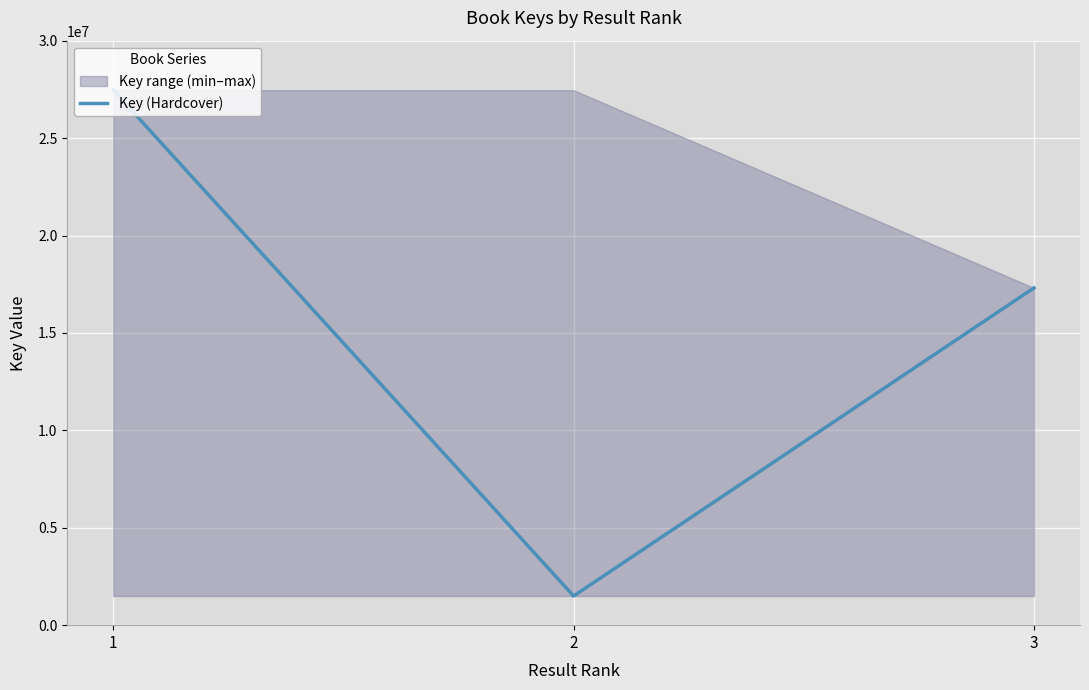

What is the difference between the maximum and minimum values?

25959558